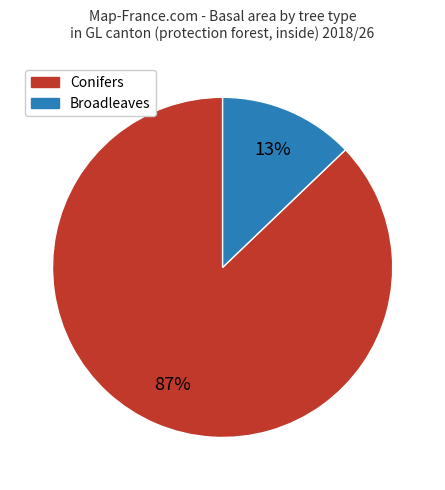

Is there any slice that represents more than half of the pie?

Yes